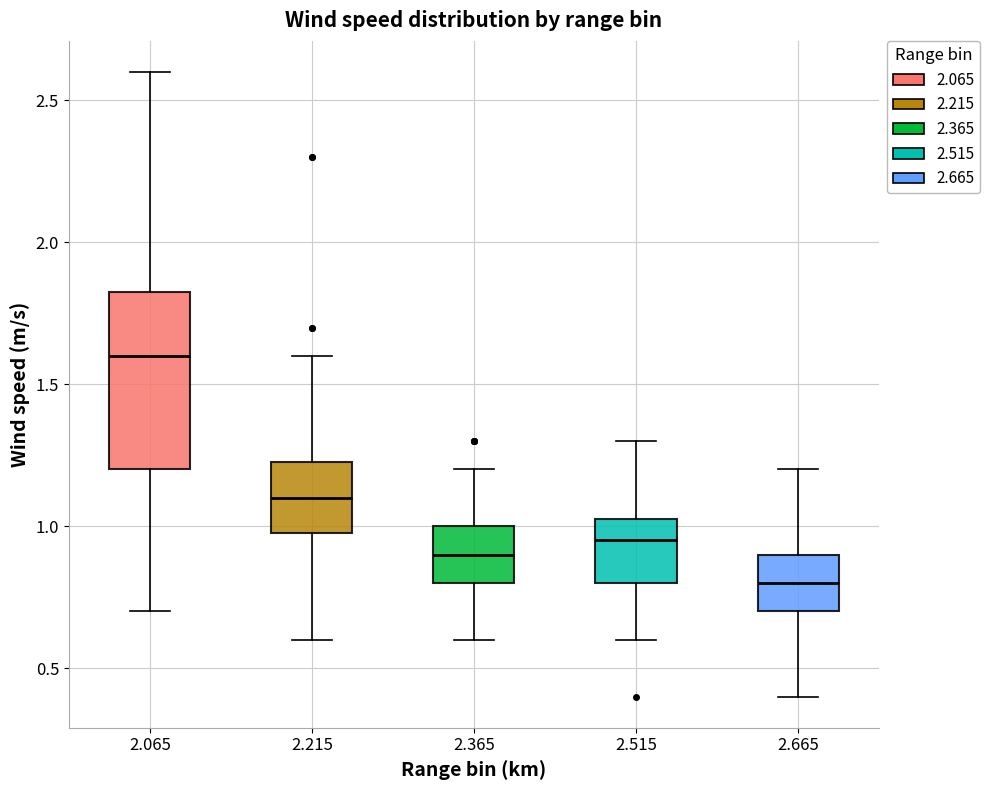

Where is the lower edge of the box at x = 2.365 on the y-axis? The values are not printed on the chart, so give them approximately, as read against the axis.

0.80